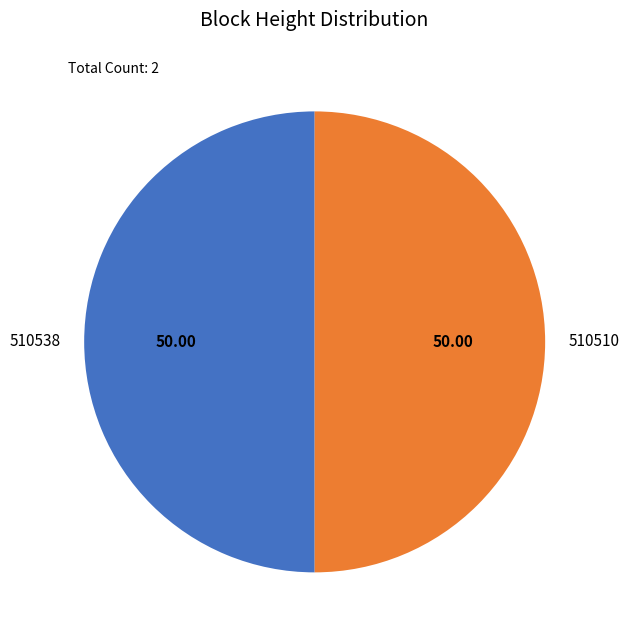

What is the ratio of the value at 510510 to the value at 510538?

1.0